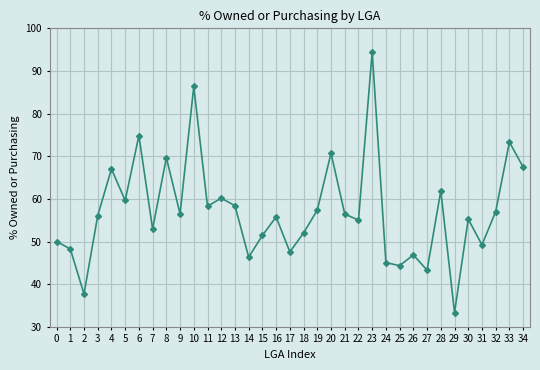

How many distinct data groups are displayed?

1